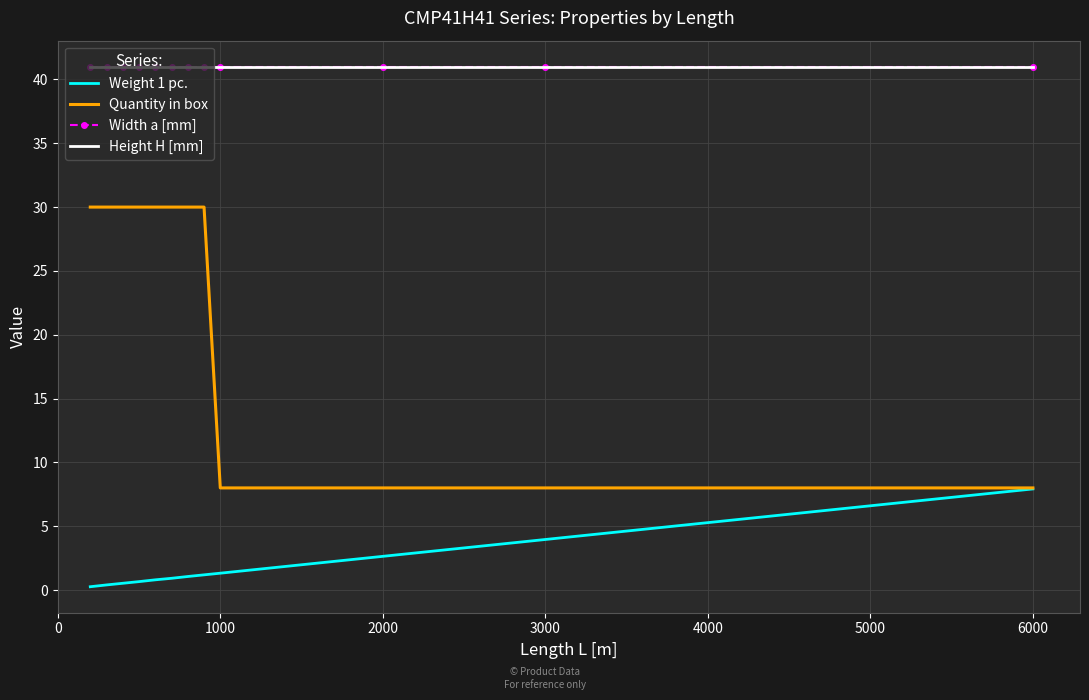

What is the average value of the Weight 1 pc. series?

1.8